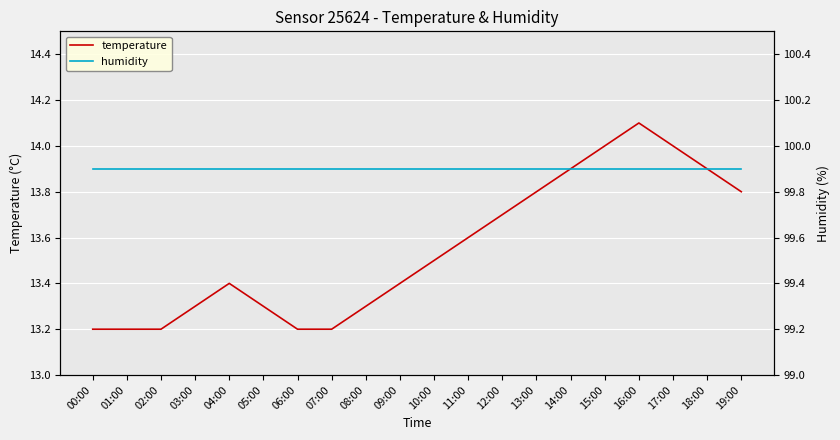

Rank the series by their average value, from highest to lowest.

humidity, temperature